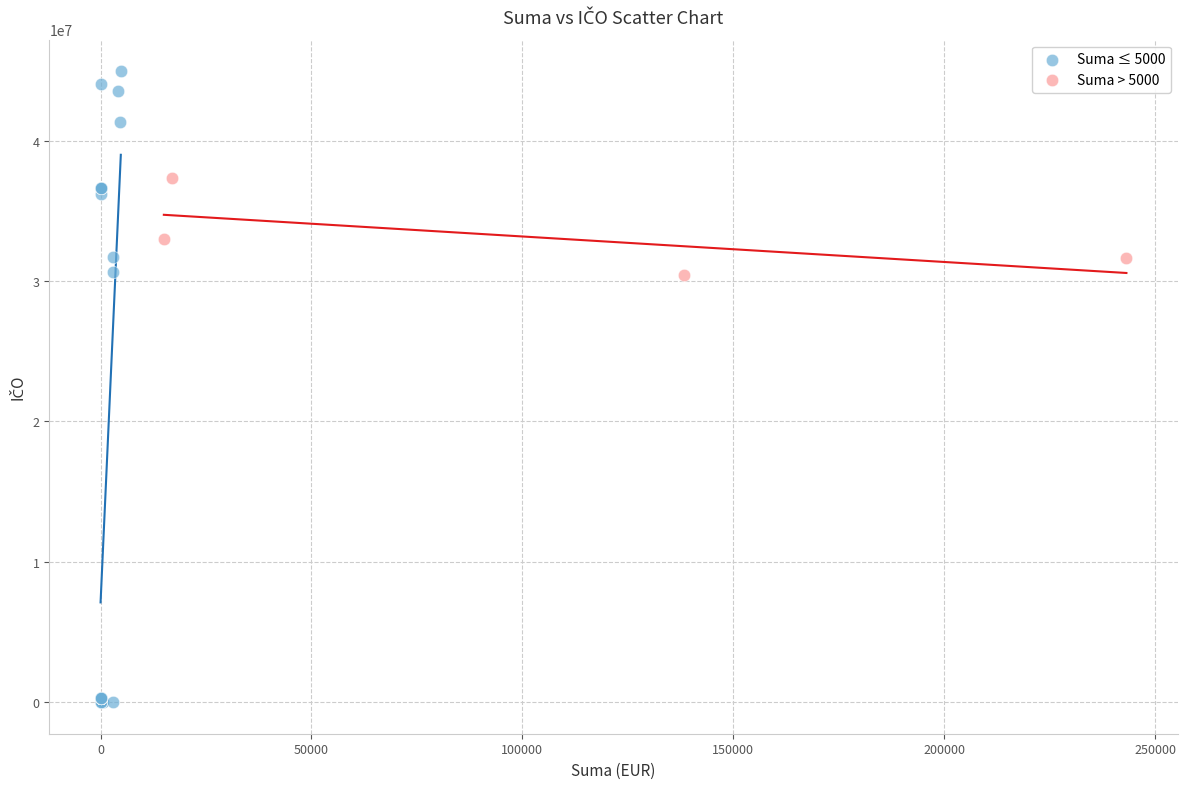

Which series contains the highest Y value?

Suma ≤ 5000